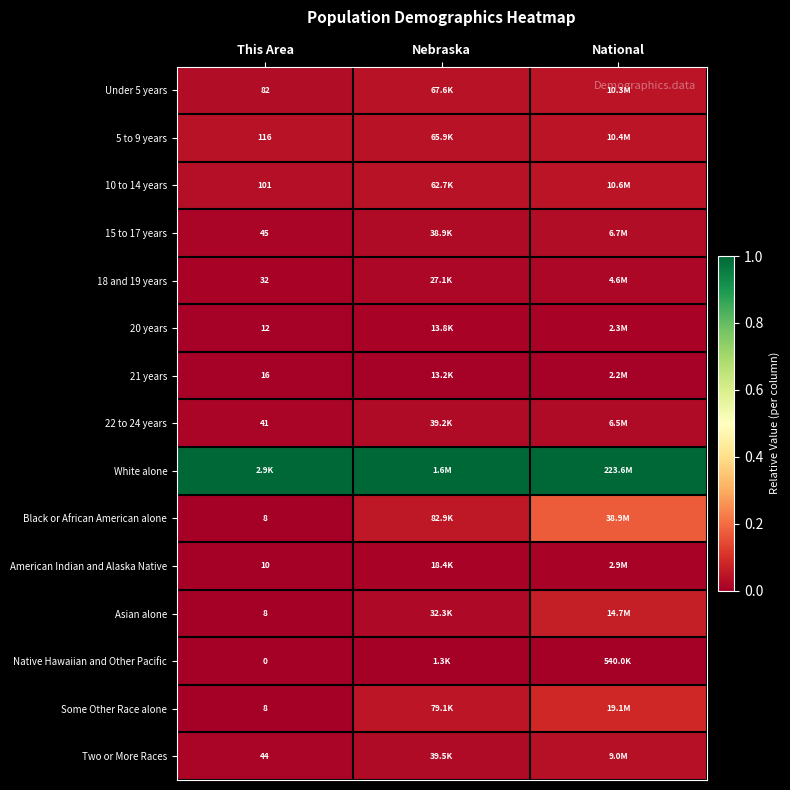

Which series has the largest total across all categories?

White alone